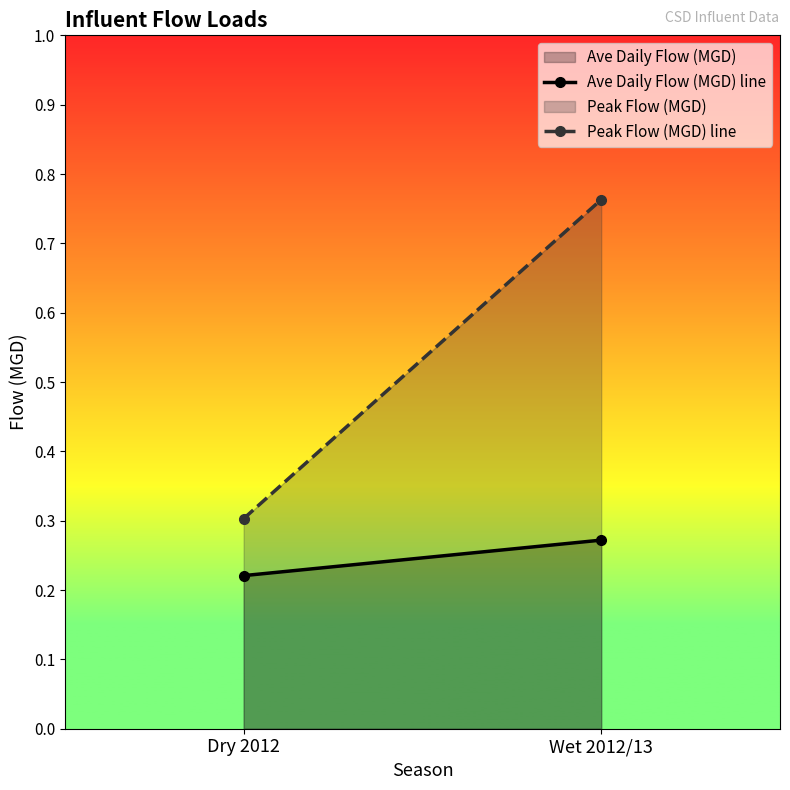

At how many categories does at least one series exceed 0?

2